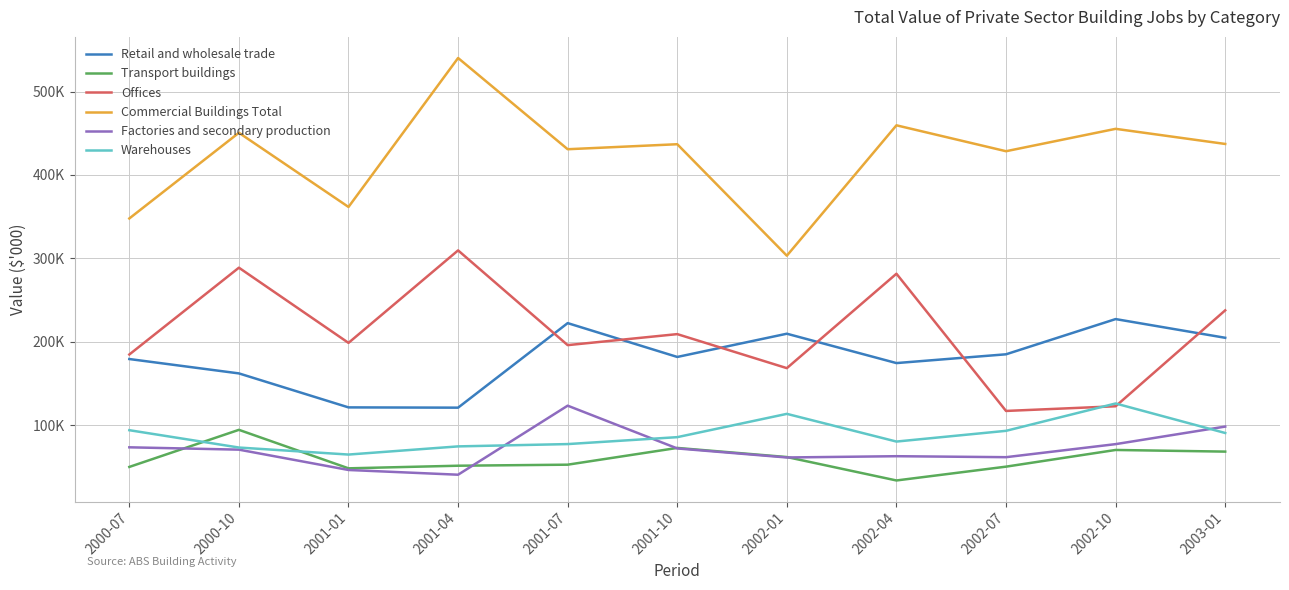

How many interior local peaks does the Offices series have?

4